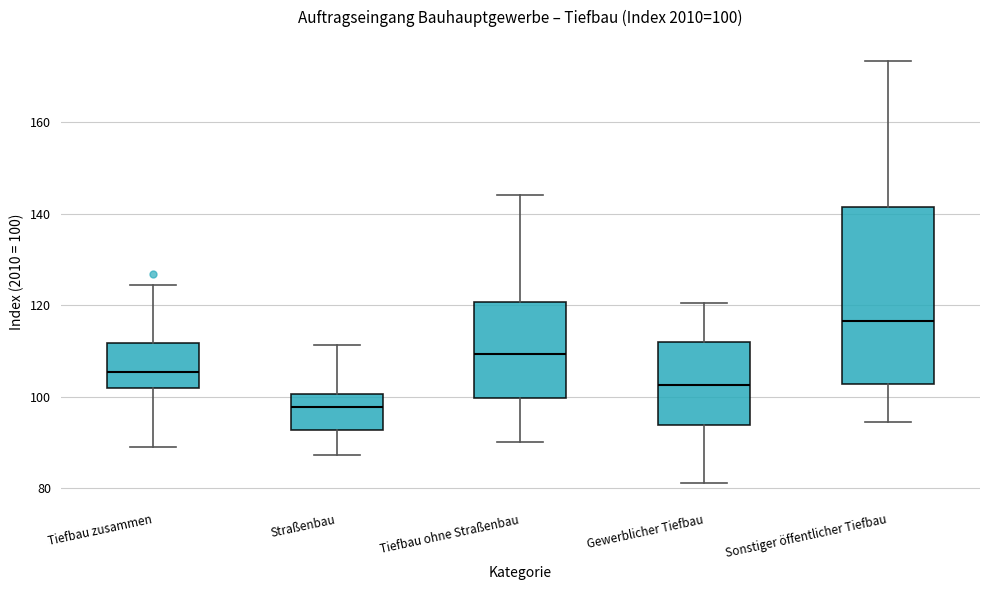

Which box has the highest median line?

Sonstiger öffentlicher Tiefbau